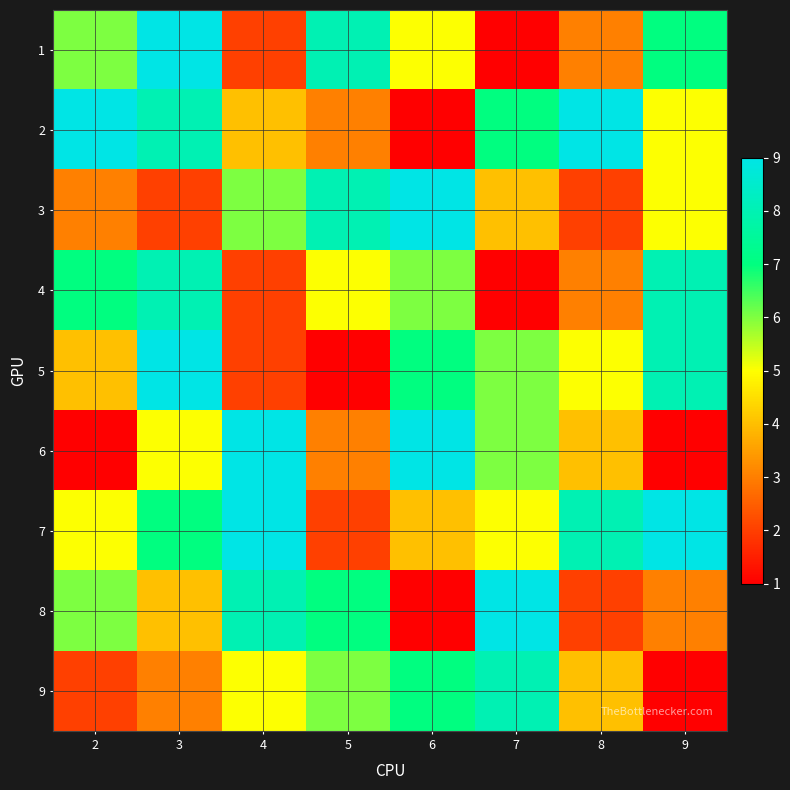

At which category is the sum across all series the highest?

3